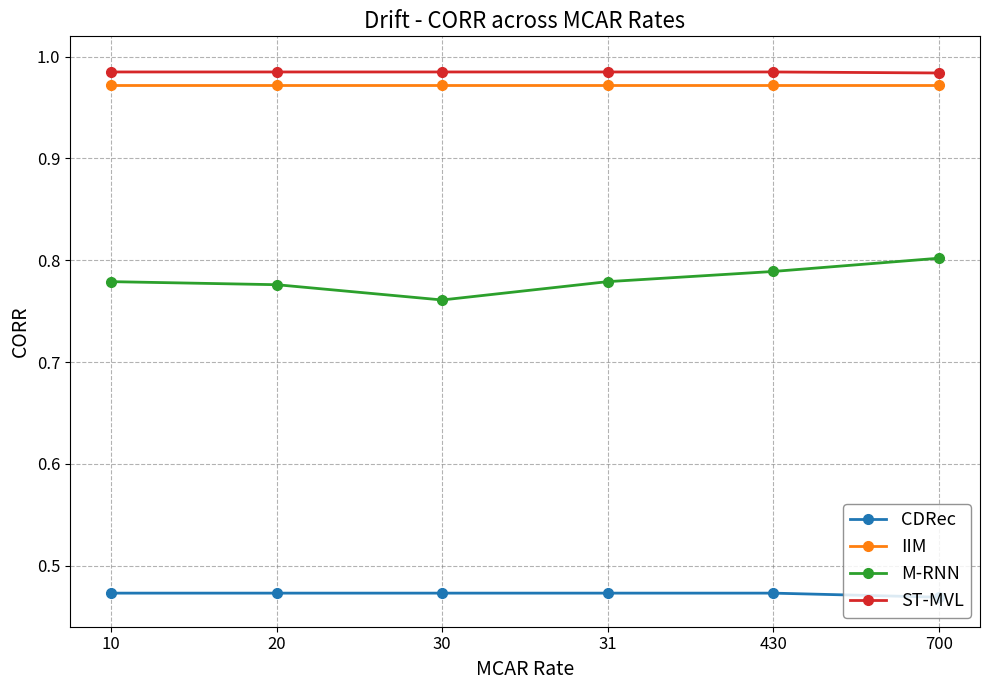

How many series are shown in this chart?

4